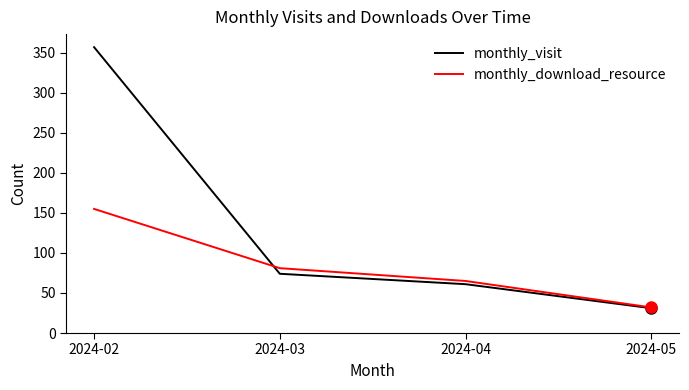

What is the difference between the second highest and minimum values in the monthly_download_resource series?

49